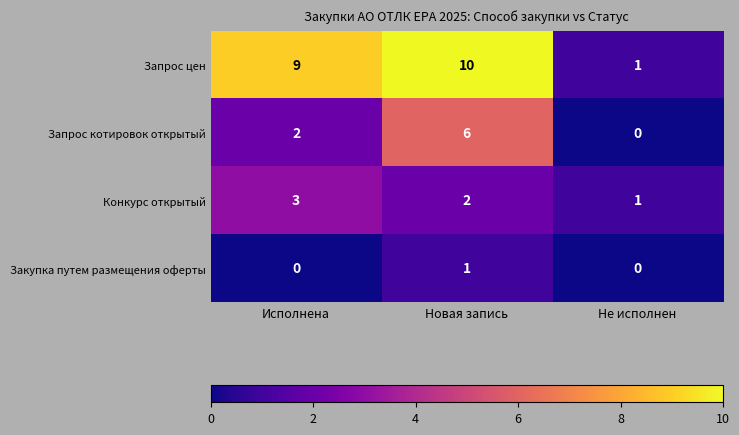

How many Запрос цен values are between 1 and 10?

3